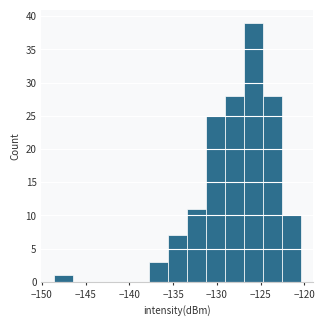

What is the height of the bar covering -148.5 to -146.5 on the x-axis? Neither the bar edges nor the heights are printed on the chart, so give them approximately, as read against the axes.

1